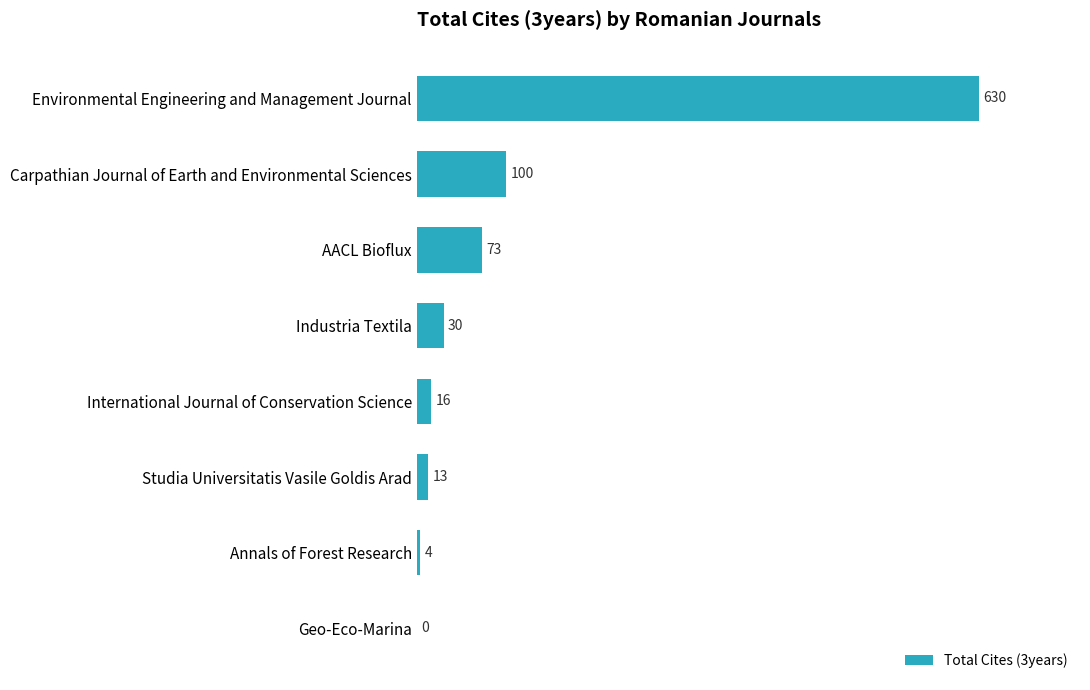

Reading bottom to top, what are all the values shown in this chart?

Geo-Eco-Marina=0	Annals of Forest Research=4	Studia Universitatis Vasile Goldis Arad=13	International Journal of Conservation Science=16	Industria Textila=30	AACL Bioflux=73	Carpathian Journal of Earth and Environmental Sciences=100	Environmental Engineering and Management Journal=630